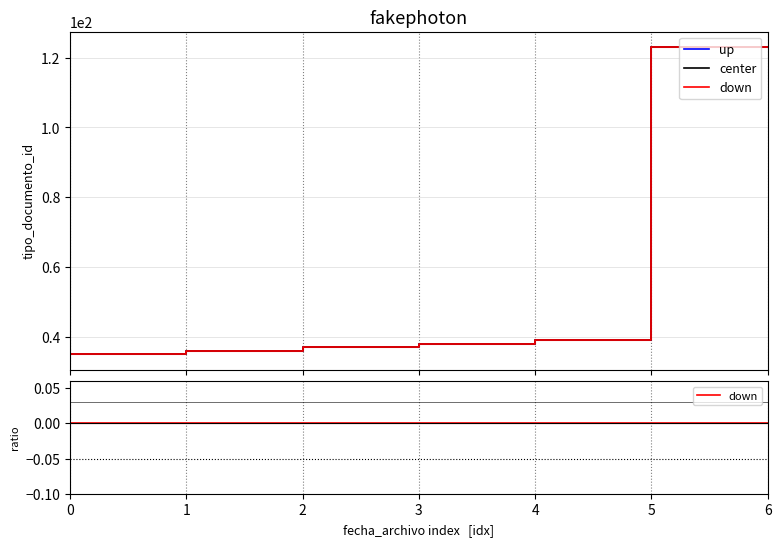

Rank the categories by center value from highest to lowest.

5, 6, 4, 3, 2, 1, 0